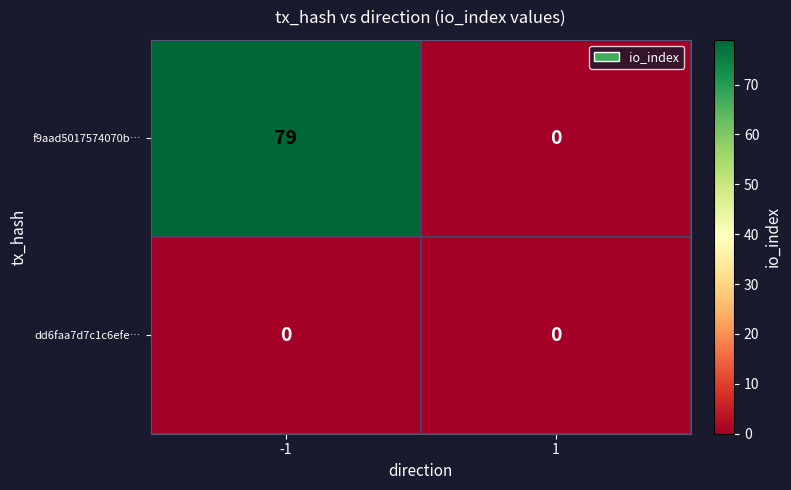

At -1, list the series in order from smallest to largest.

dd6faa7d7c1c6efe…, f9aad5017574070b…